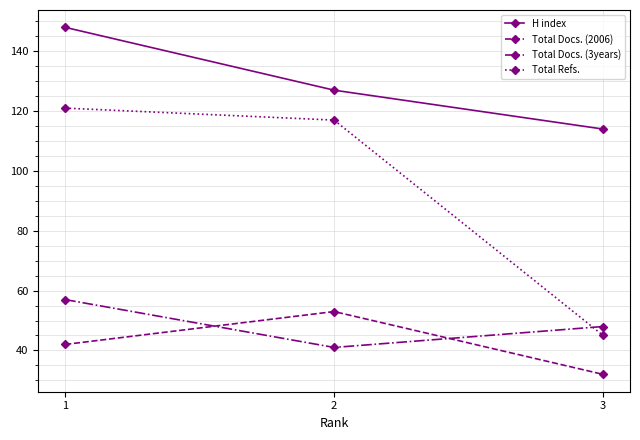

Reading right to left, list all the values displayed in this chart.

H index: 114	127	148
Total Docs. (2006): 32	53	42
Total Docs. (3years): 48	41	57
Total Refs.: 45	117	121